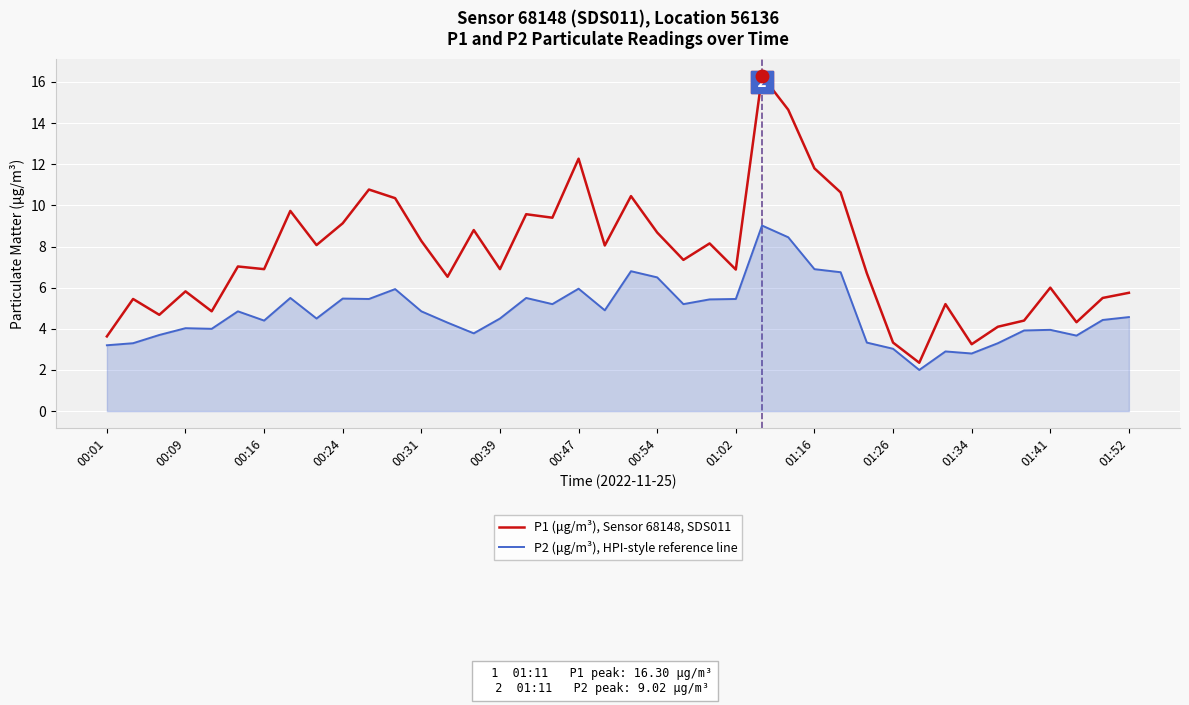

What is the lowest value of the P2 (μg/m³), HPI-style reference line series?

2.0